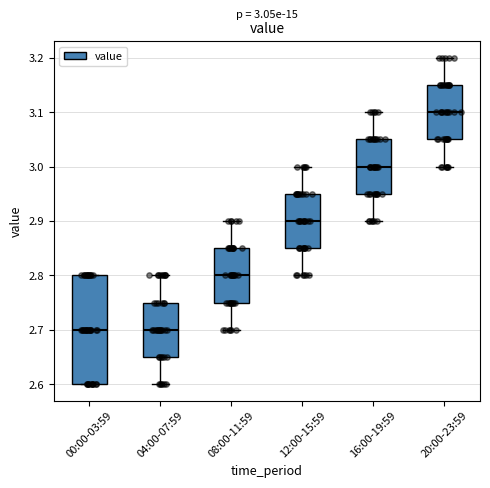

Comparing the boxes themselves (not the whiskers), which one is the tallest?

00:00-03:59